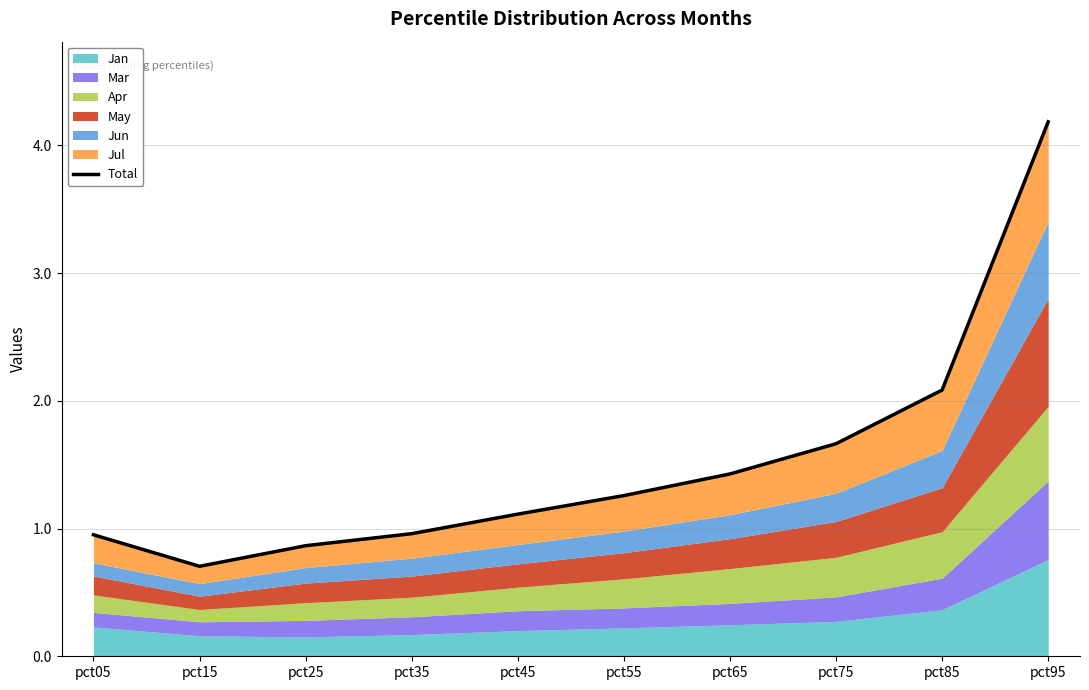

Which label corresponds to the largest value in the chart?

pct95